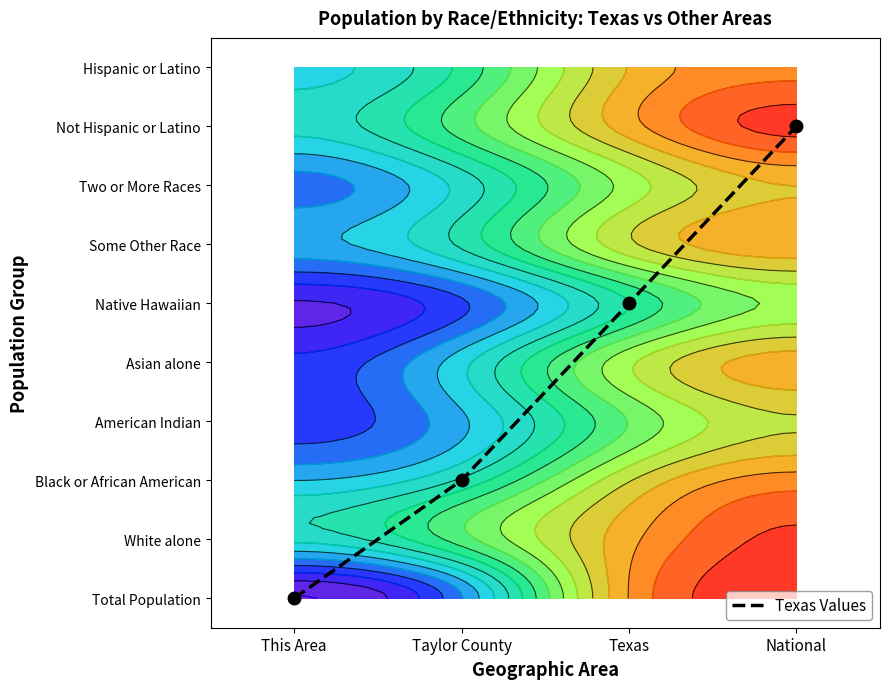

Which has a higher value, Taylor County or This Area?

Taylor County